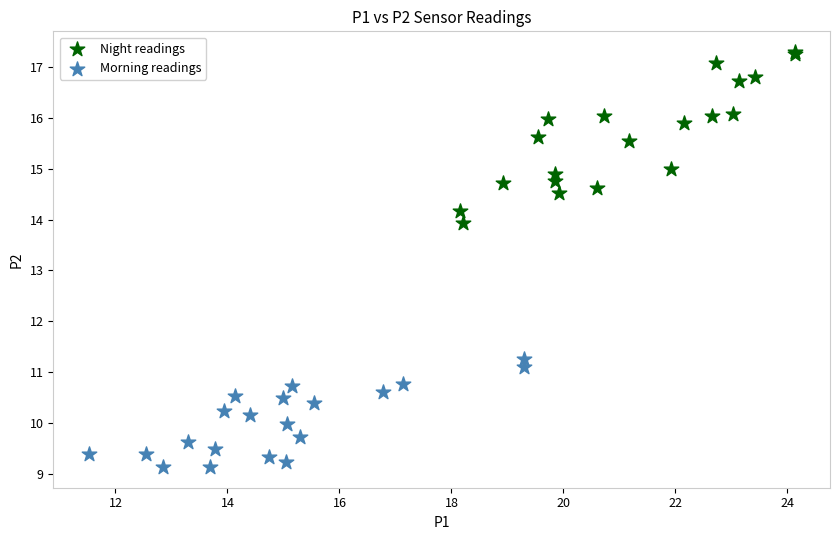

Which series has the widest spread of Y values?

Night readings